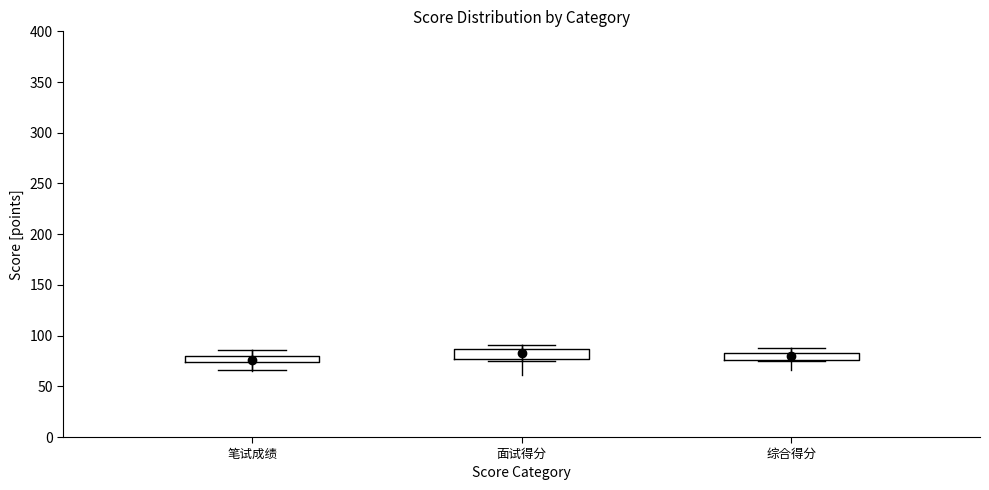

Where does the upper whisker of the box for 笔试成绩 end on the y-axis? The values are not printed on the chart, so give them approximately, as read against the axis.

85